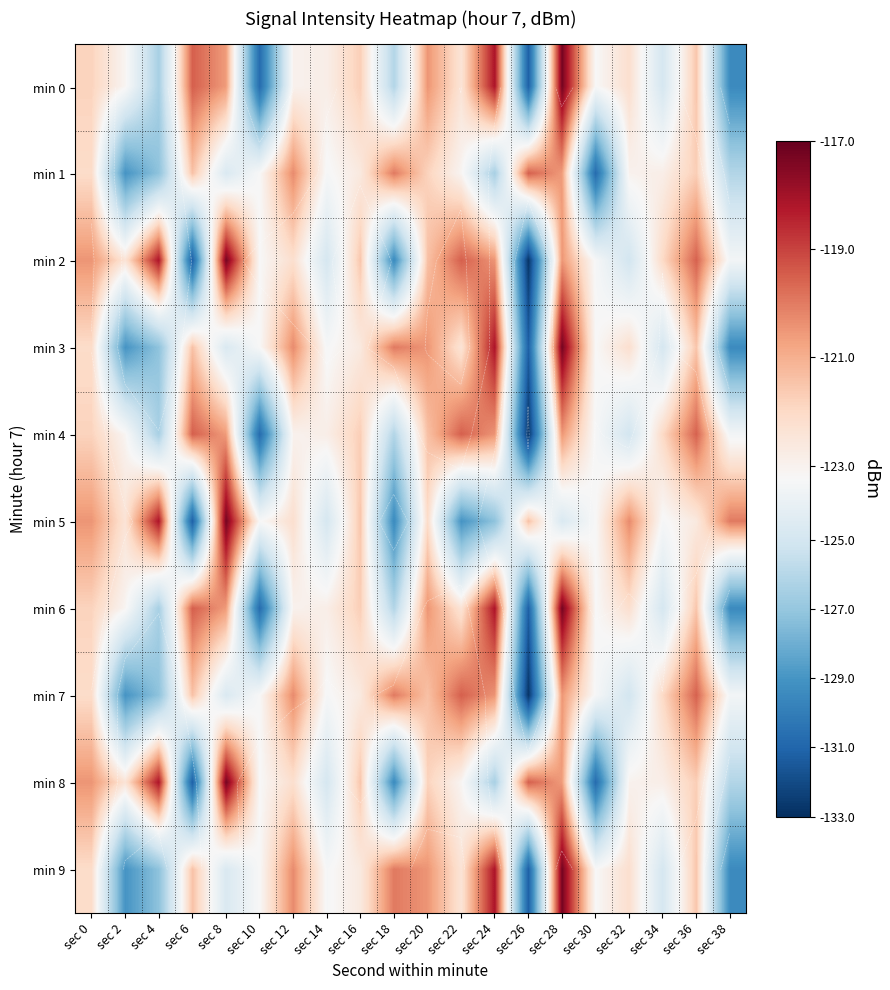

Which category has the lowest value in the min 5 series?

sec 6